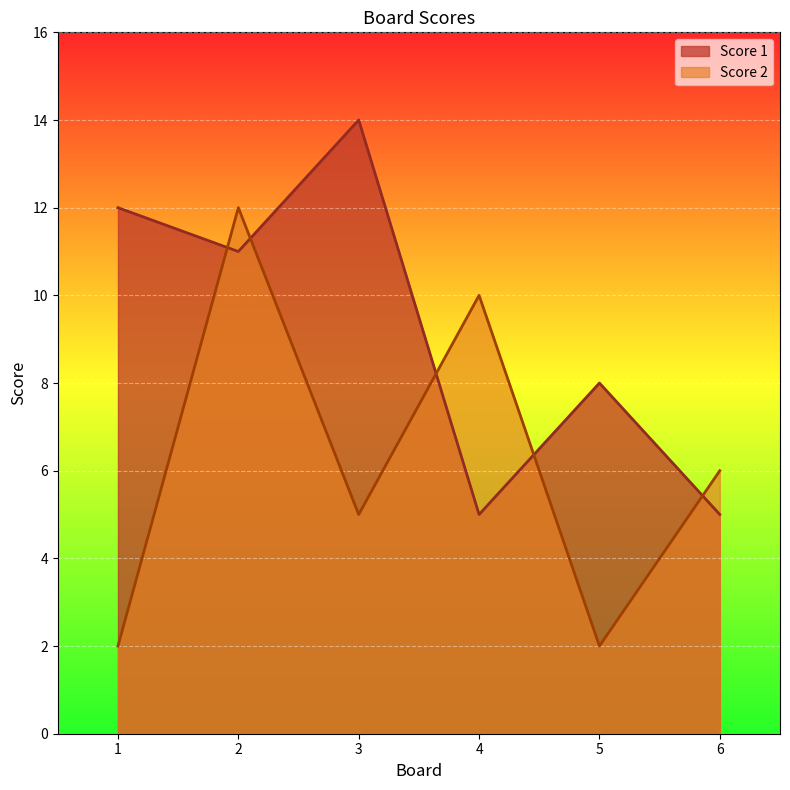

How many Score 2 values are between 2 and 10?

5